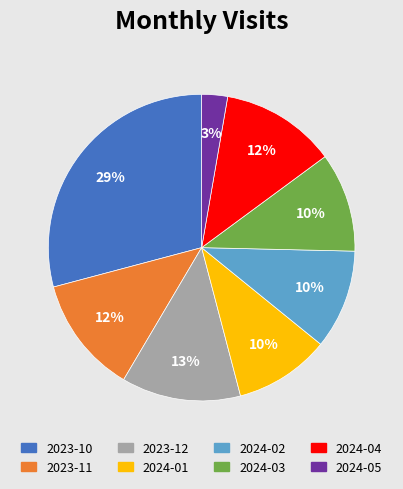

The 2024-04 slice represents 22% of the pie. True or false?

False